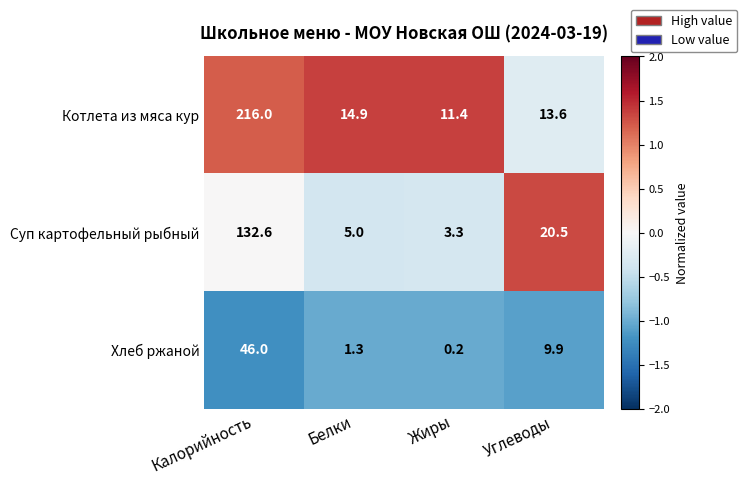

Reading right to left, what are all the values shown in this chart?

Котлета из мяса кур: 13.6	11.4	14.9	216.0
Суп картофельный рыбный: 20.5	3.3	5.0	132.6
Хлеб ржаной: 9.9	0.2	1.3	46.0